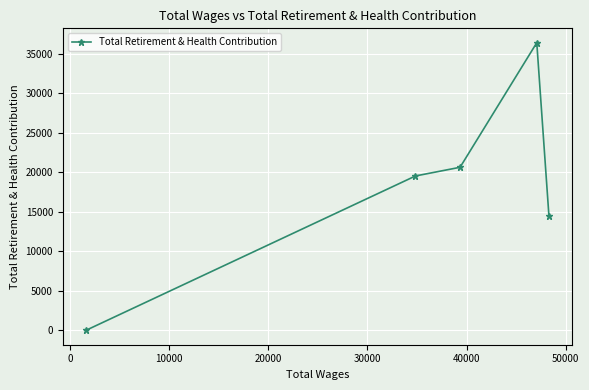

How many interior local peaks (higher than both neighbors) does the data have?

1